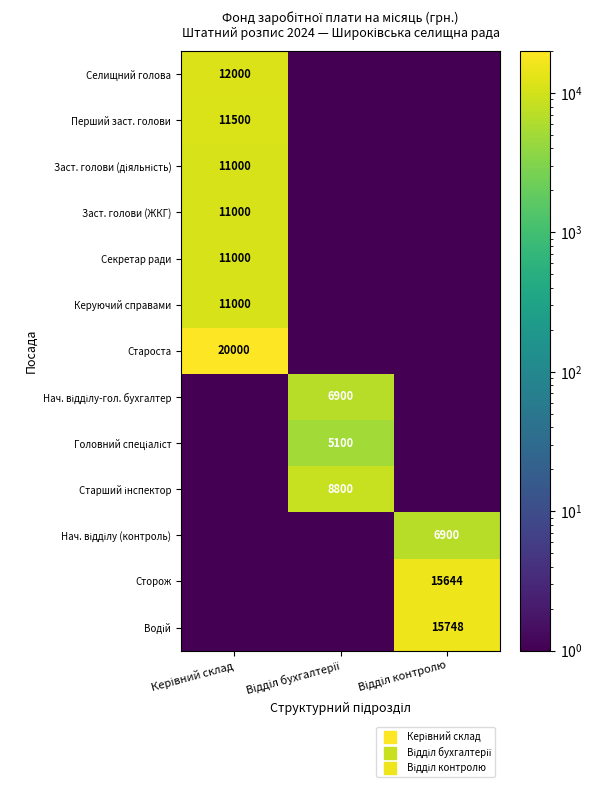

Which series has the largest total across all categories?

Староста